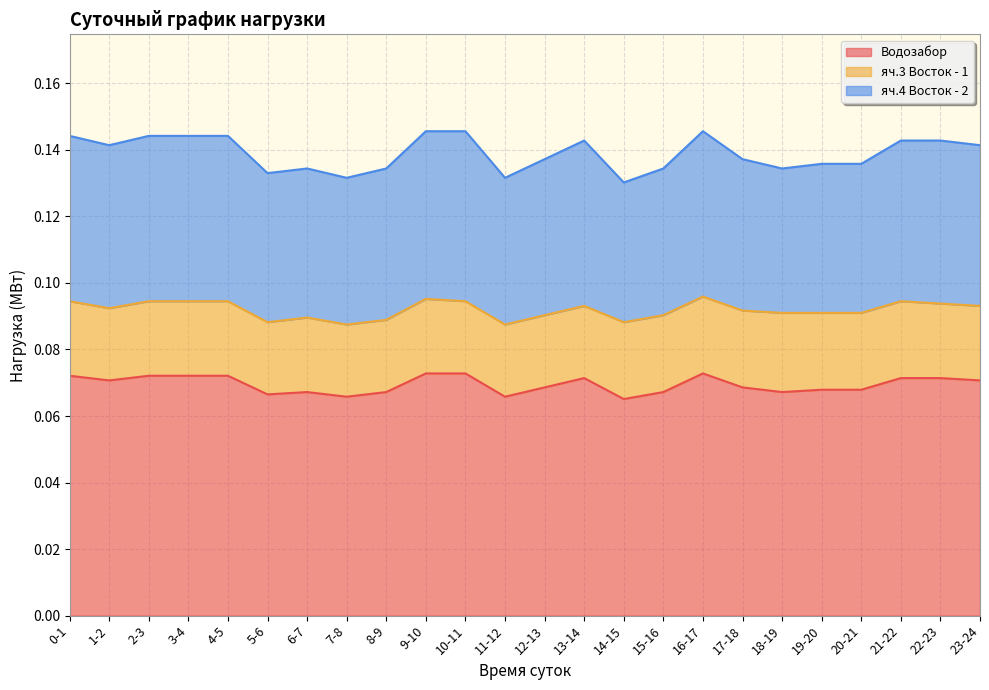

Is it true that Водозабор equals 0.1 at 12-13?

False